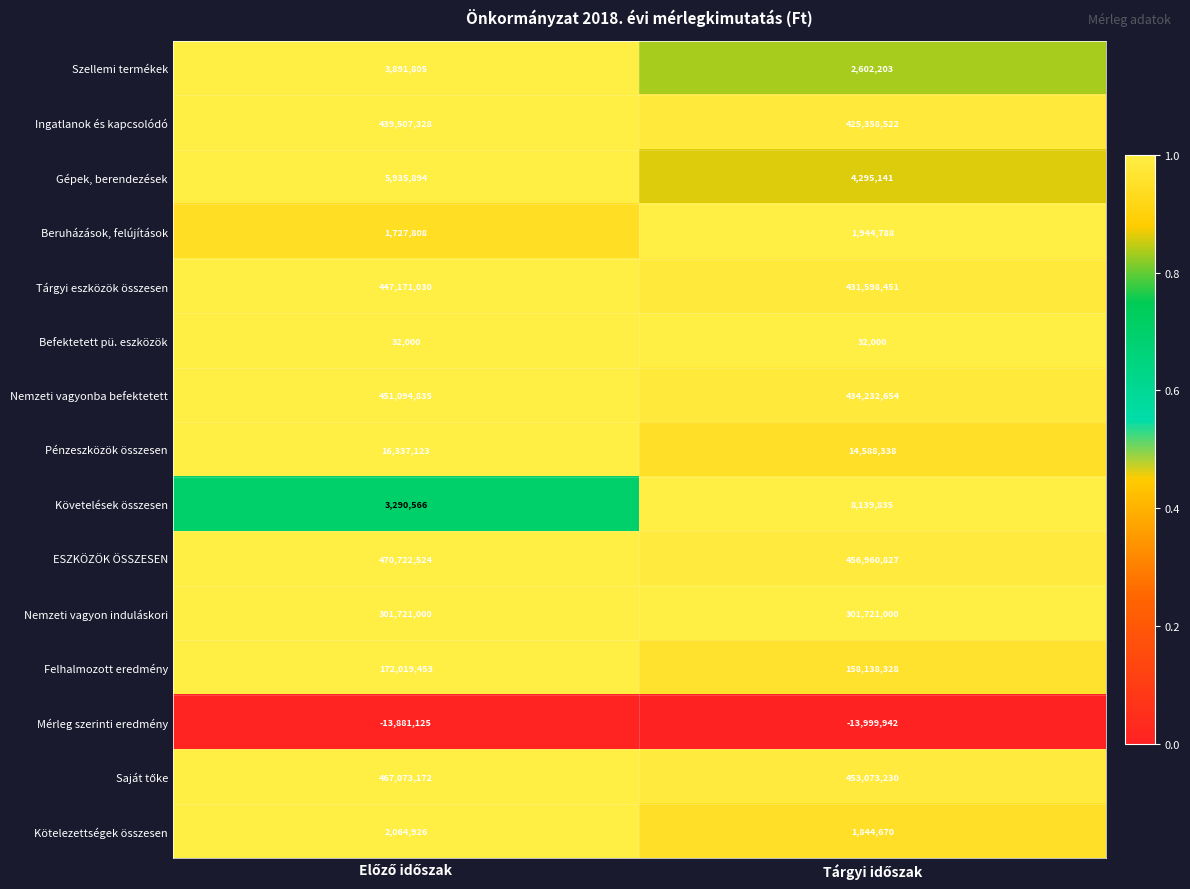

Which series has the largest range (max minus min)?

Nemzeti vagyonba befektetett